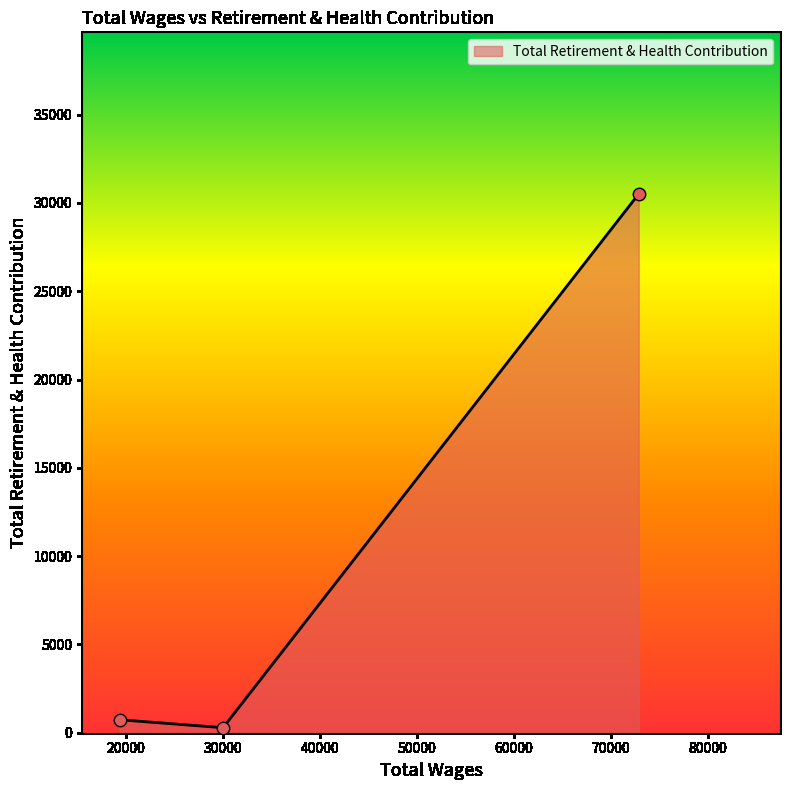

What is the greatest value displayed?

30510